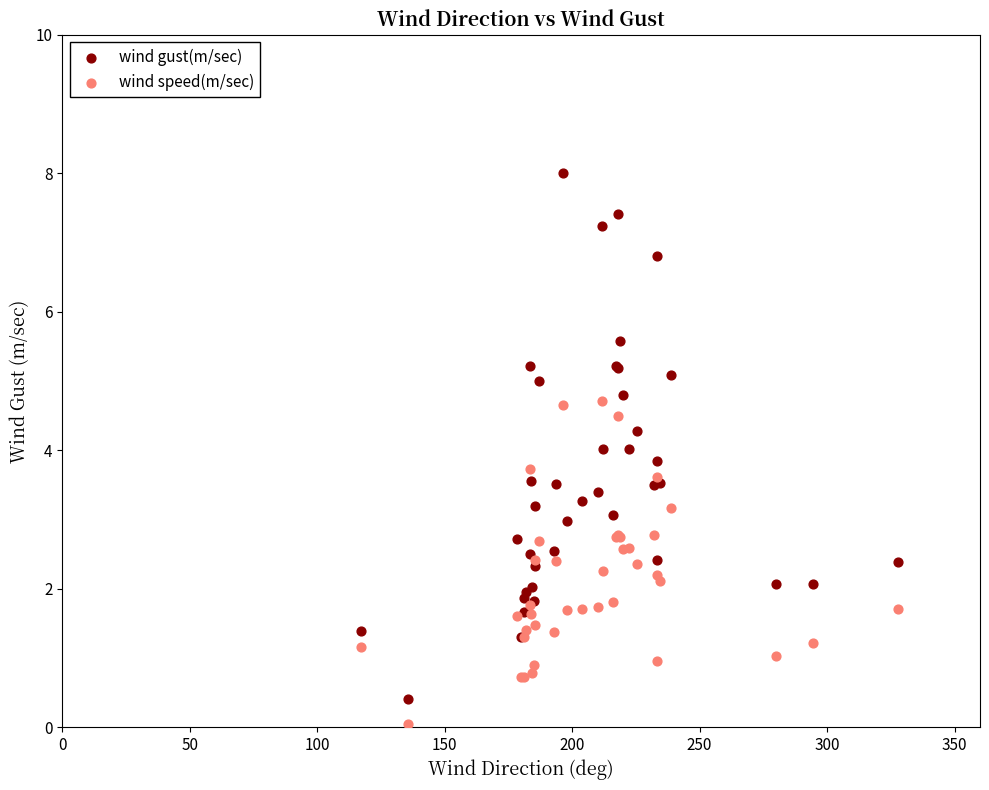

Which series contains the lowest Y value?

wind speed(m/sec)